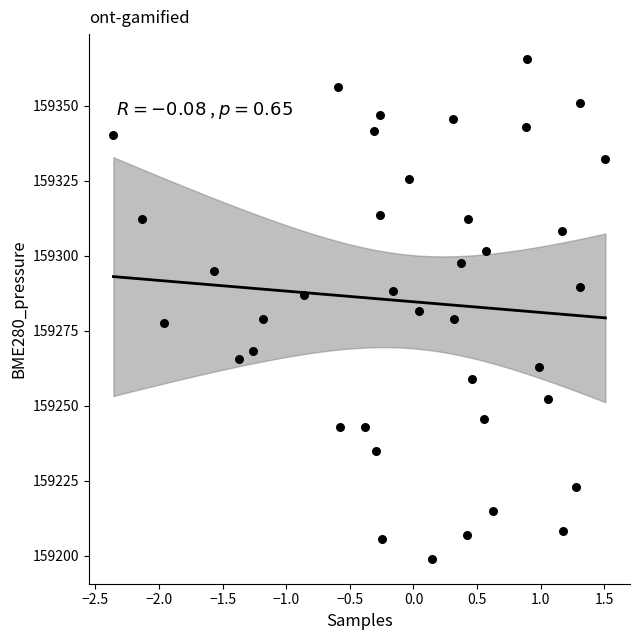

What is the range of Y values (max minus min)?

166.7